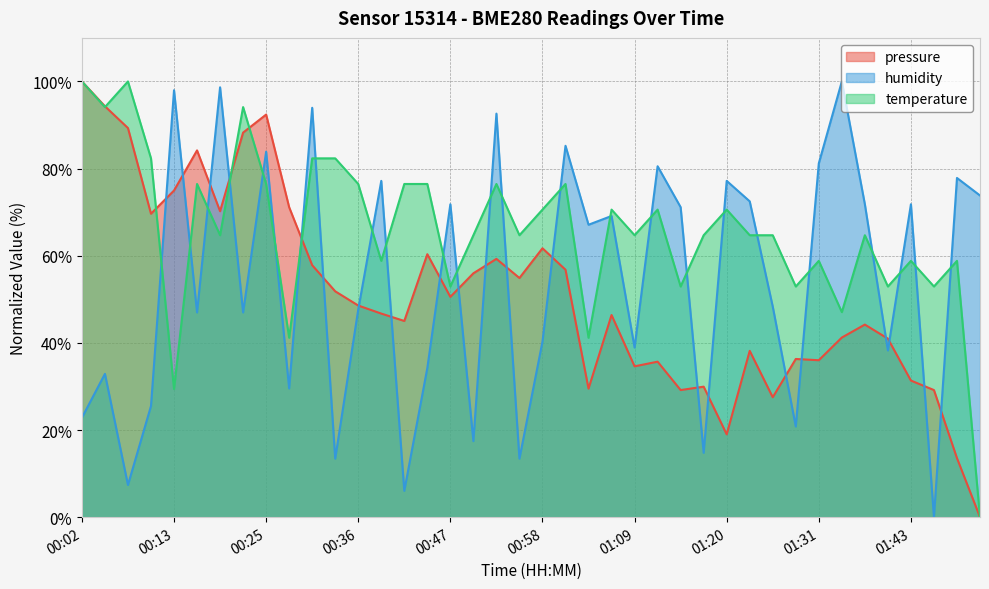

At which label does humidity first exceed 67?

00:13